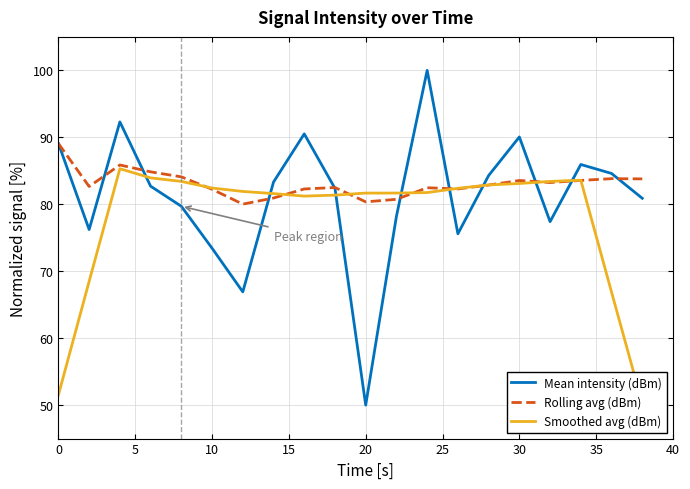

The Rolling avg (dBm) series shows 89.1 at 0. True or false?

True